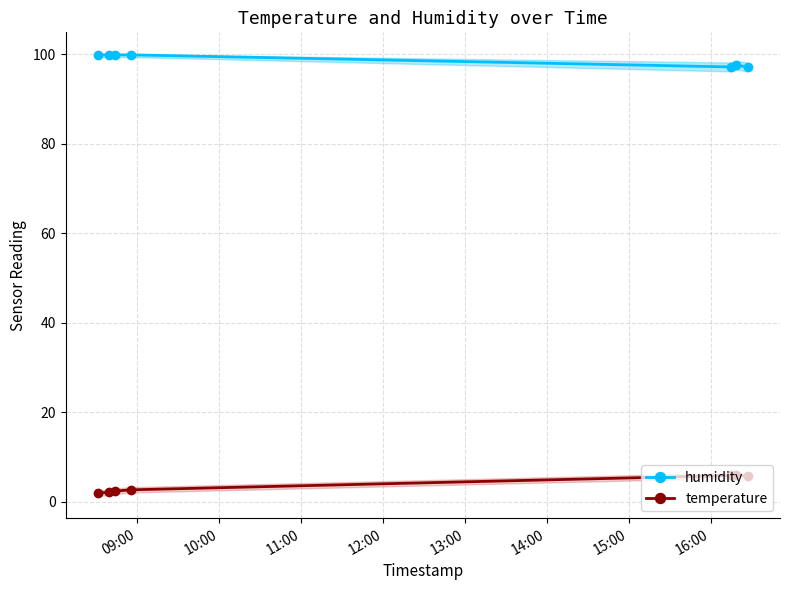

Reading left to right, list all the values displayed in this chart.

humidity: 99.9	99.9	99.9	99.9	97.2	97.6	97.2
temperature: 1.9	2.2	2.4	2.7	5.9	5.9	5.8